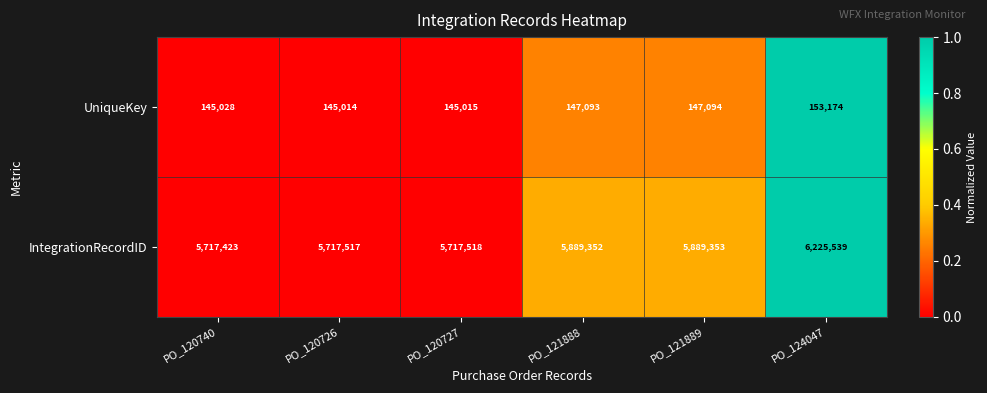

What is the difference between the highest and lowest values at PO_120726?

5572503